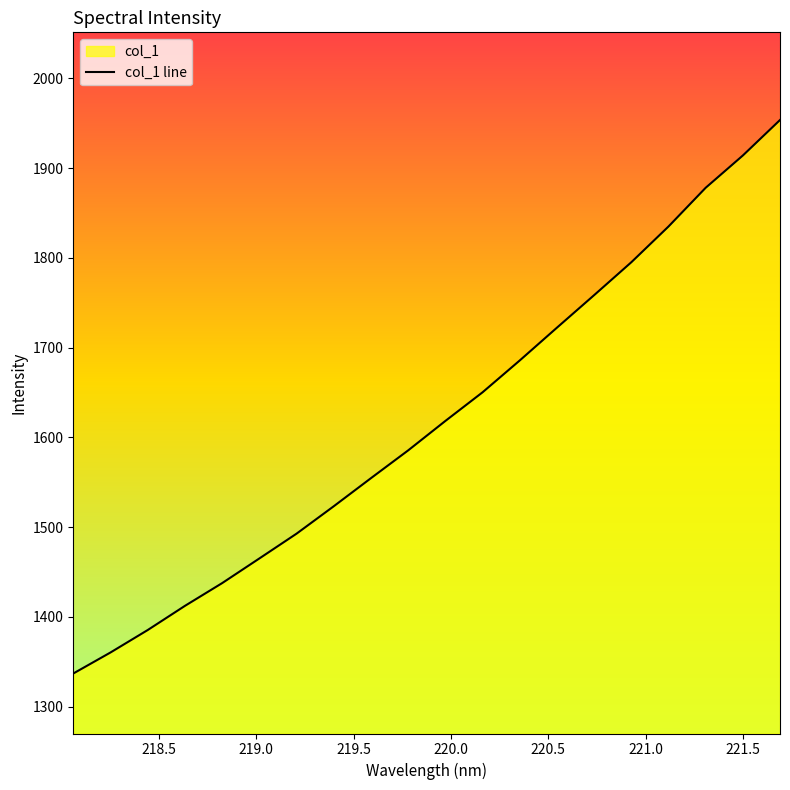

What is the difference between the maximum and minimum values?

616.7